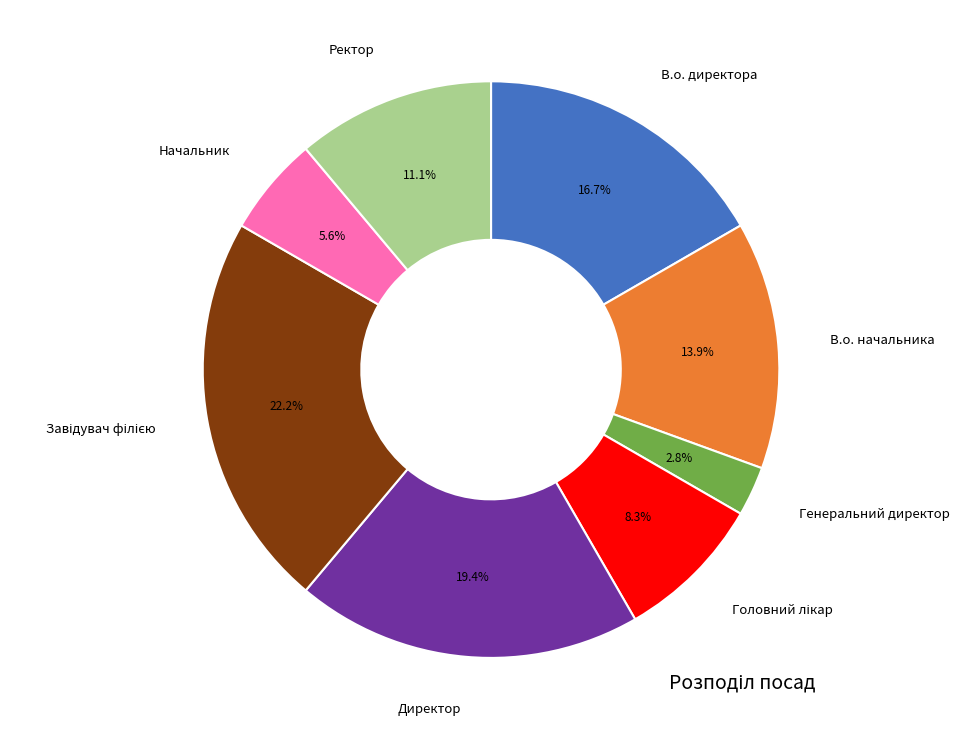

Count the number of slices in the pie.

8